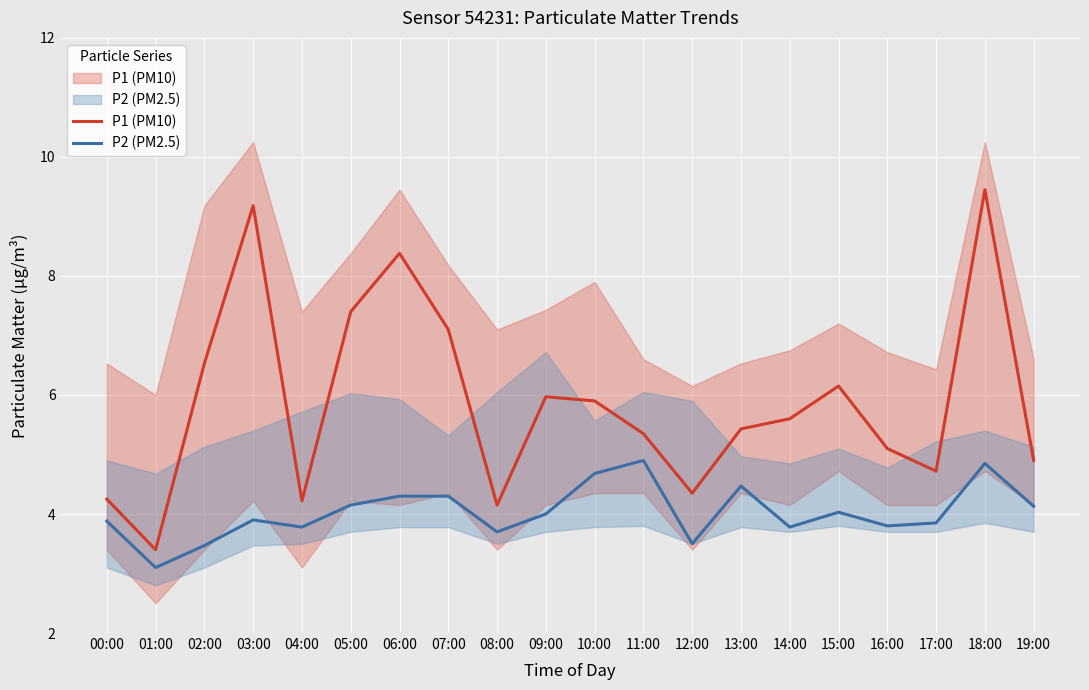

In P1 (PM10), how many points are lower than both neighbors (excluding endpoints)?

5